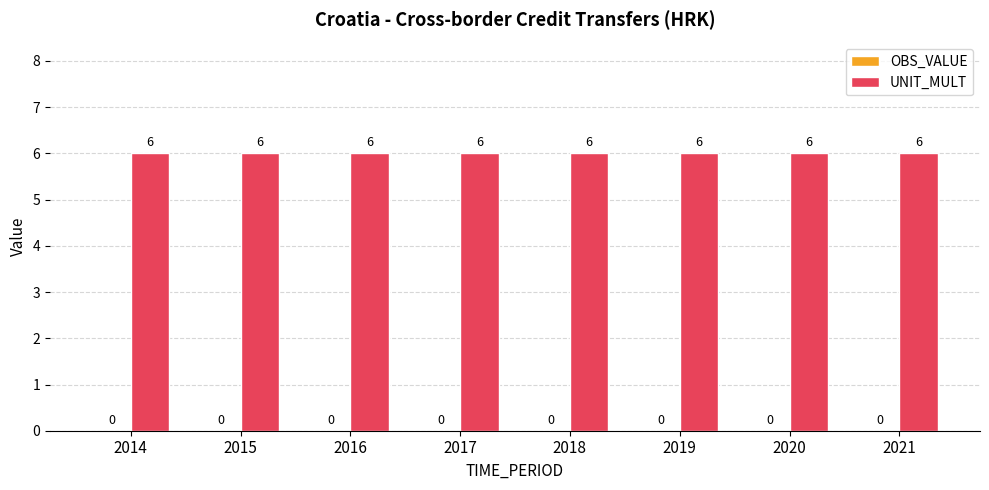

How many bars are there in total?

16